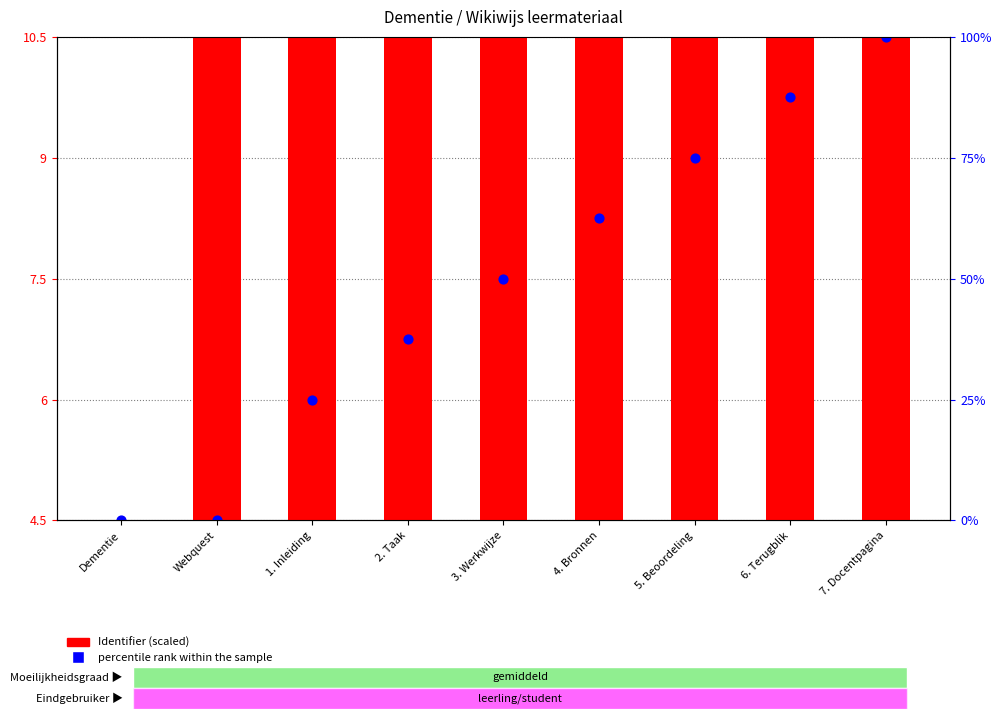

Which series has the largest total across all categories?

percentile rank within the sample